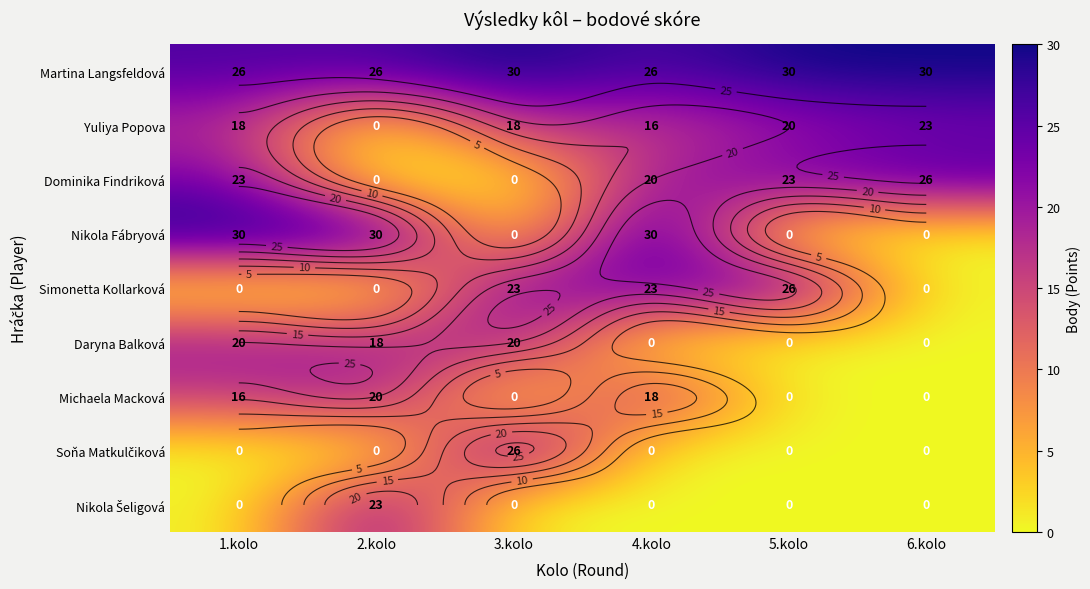

The Dominika Findriková series shows 10 at 3.kolo. True or false?

False